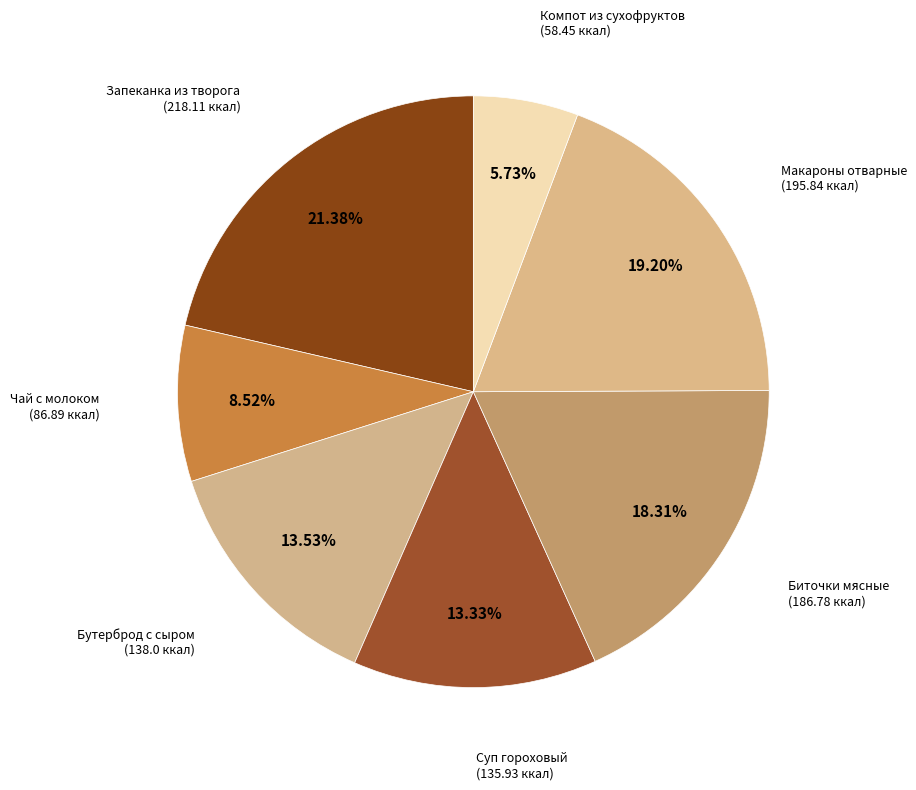

Which category has the smallest portion of the pie?

Компот из сухофруктов